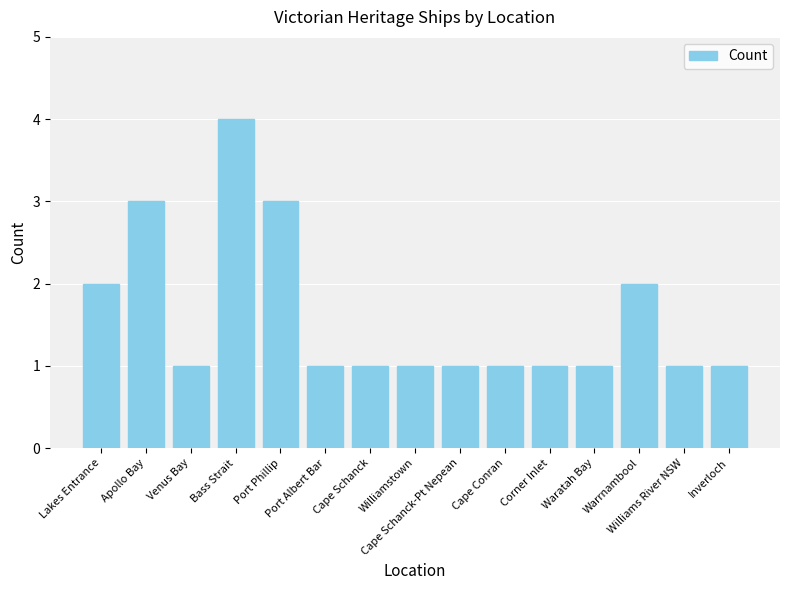

What is the value of the 6th bar from the left?

1